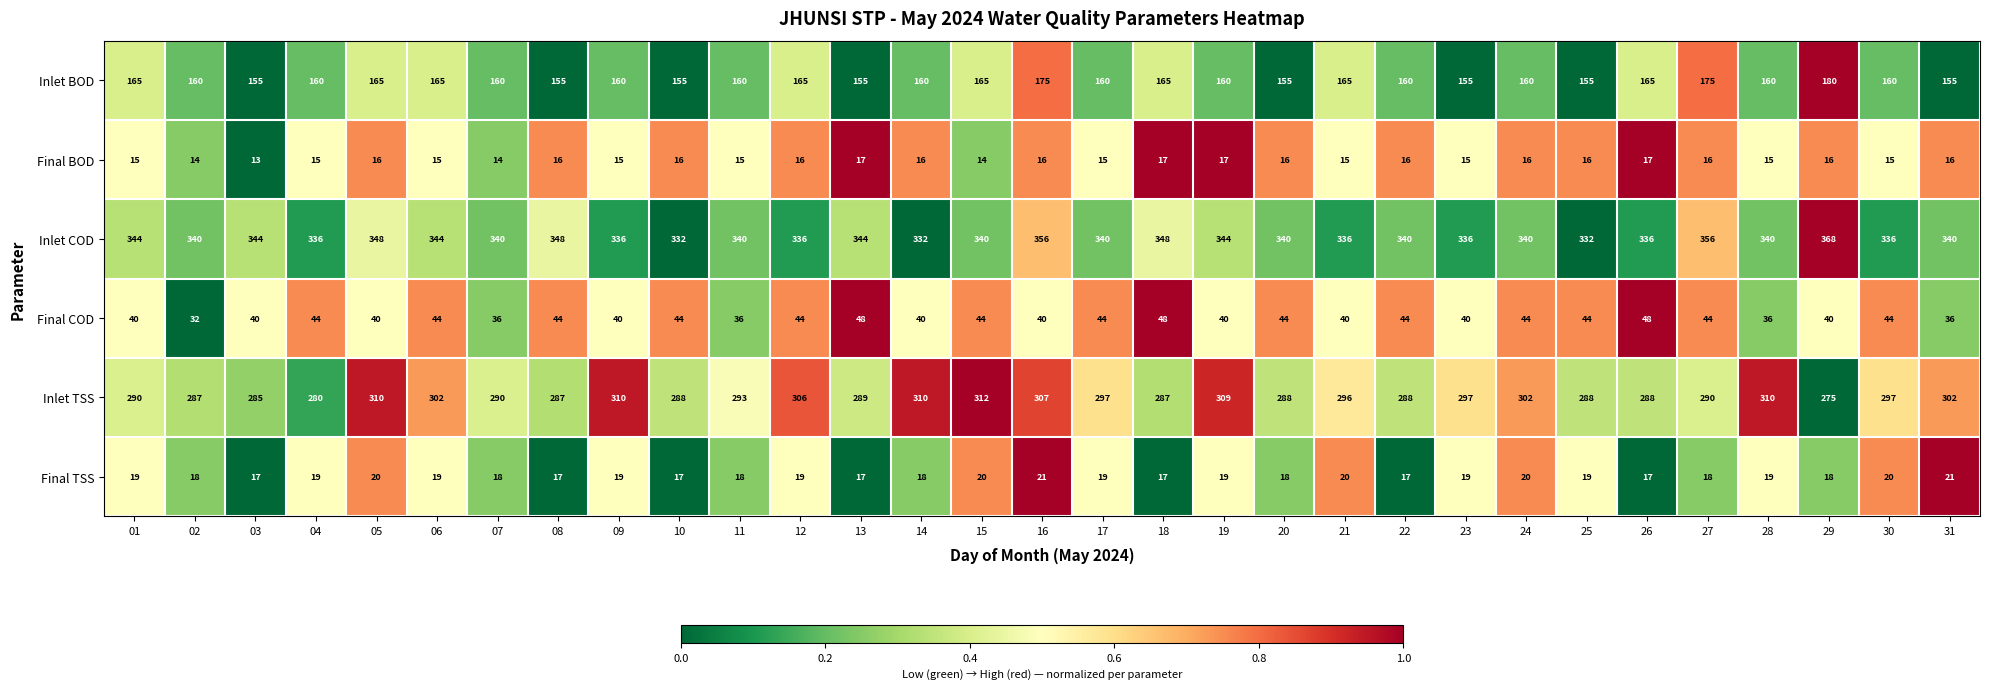

What is the difference between the maximum and minimum values in the Final BOD series?

4